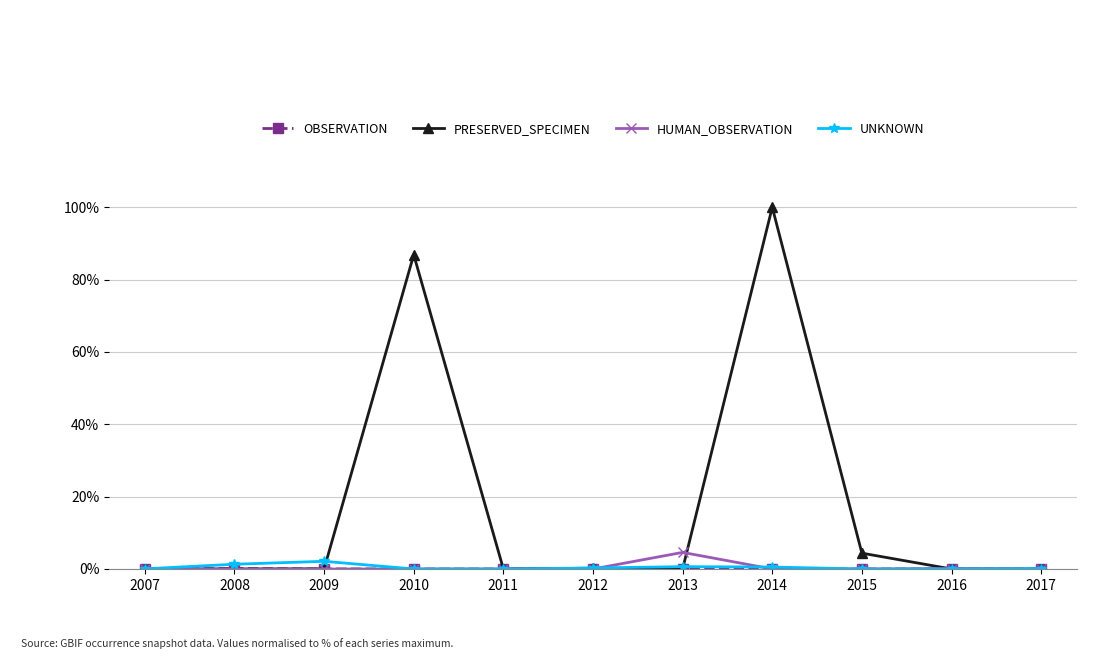

At which category is the sum across all series the highest?

2014